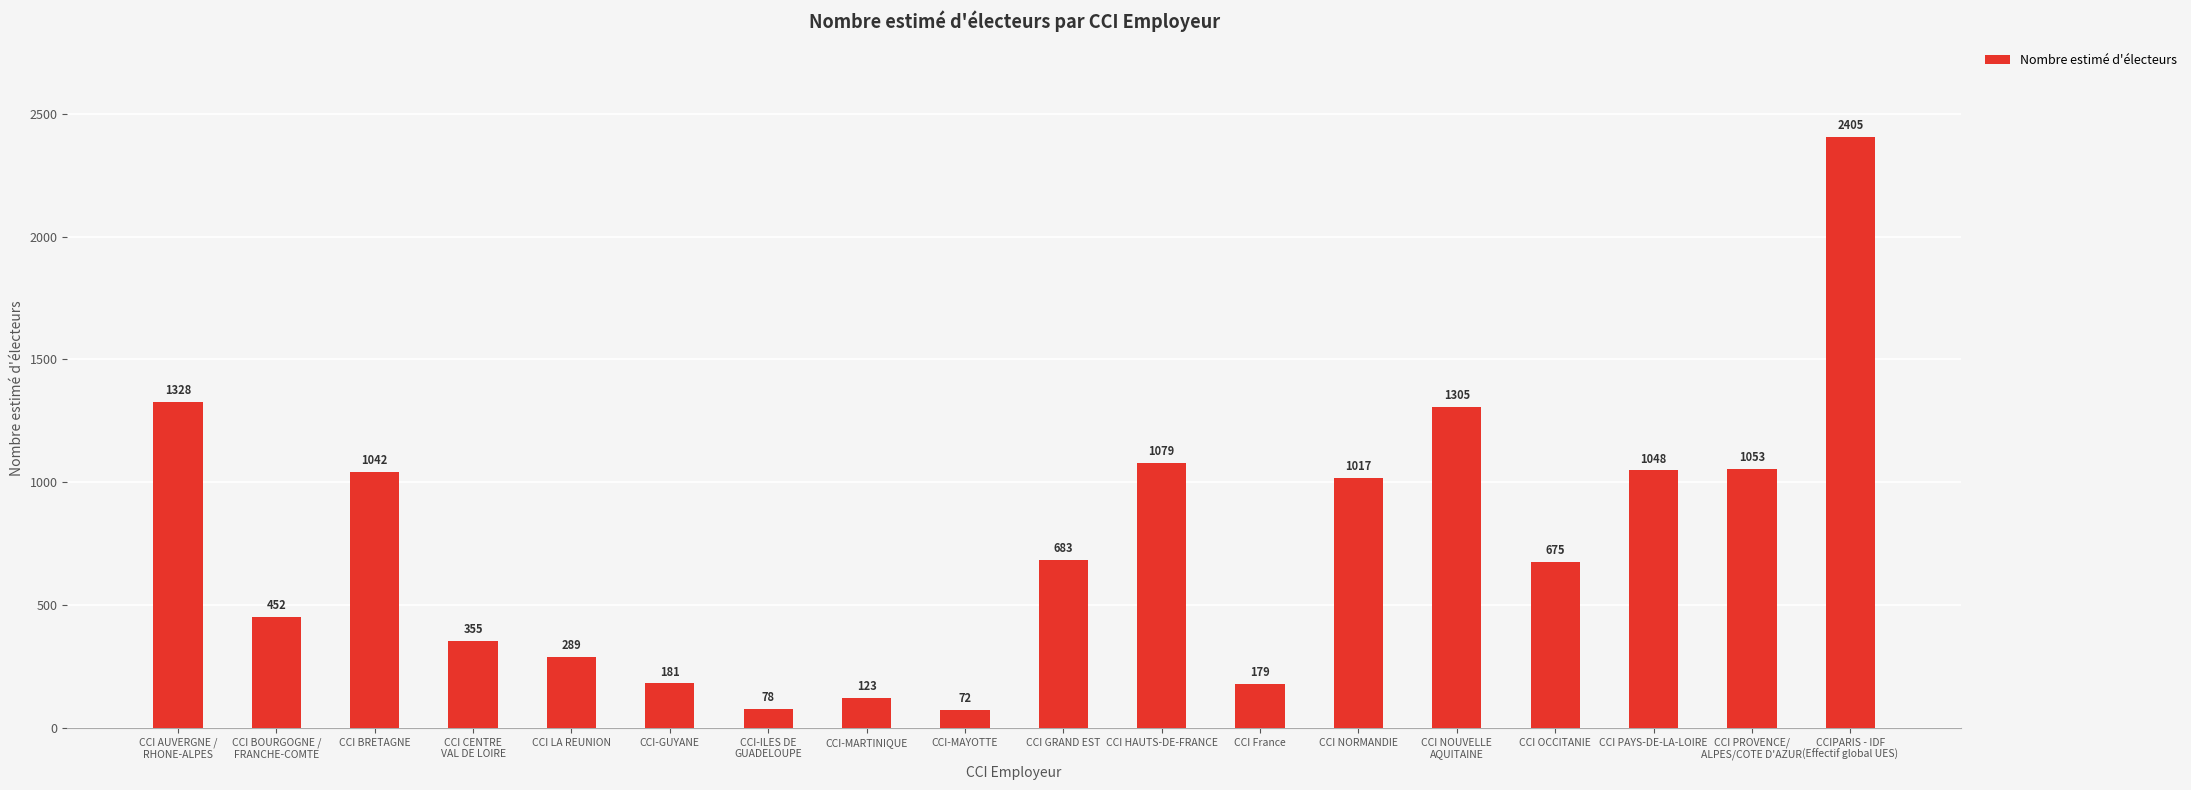

What is the ratio of the value at CCI-GUYANE to the value at CCI-MAYOTTE?

2.5